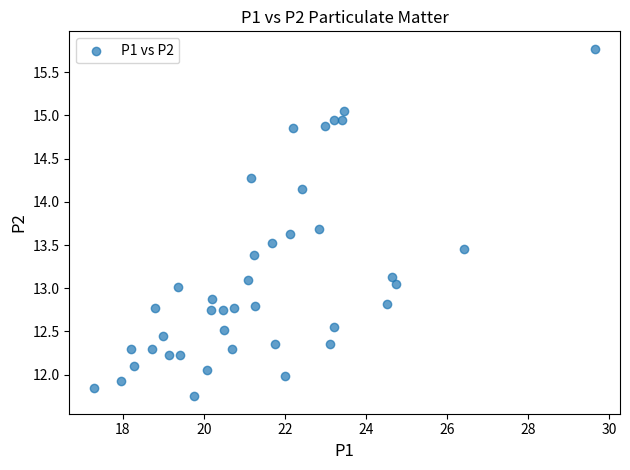

What is the range of Y values (max minus min)?

4.0